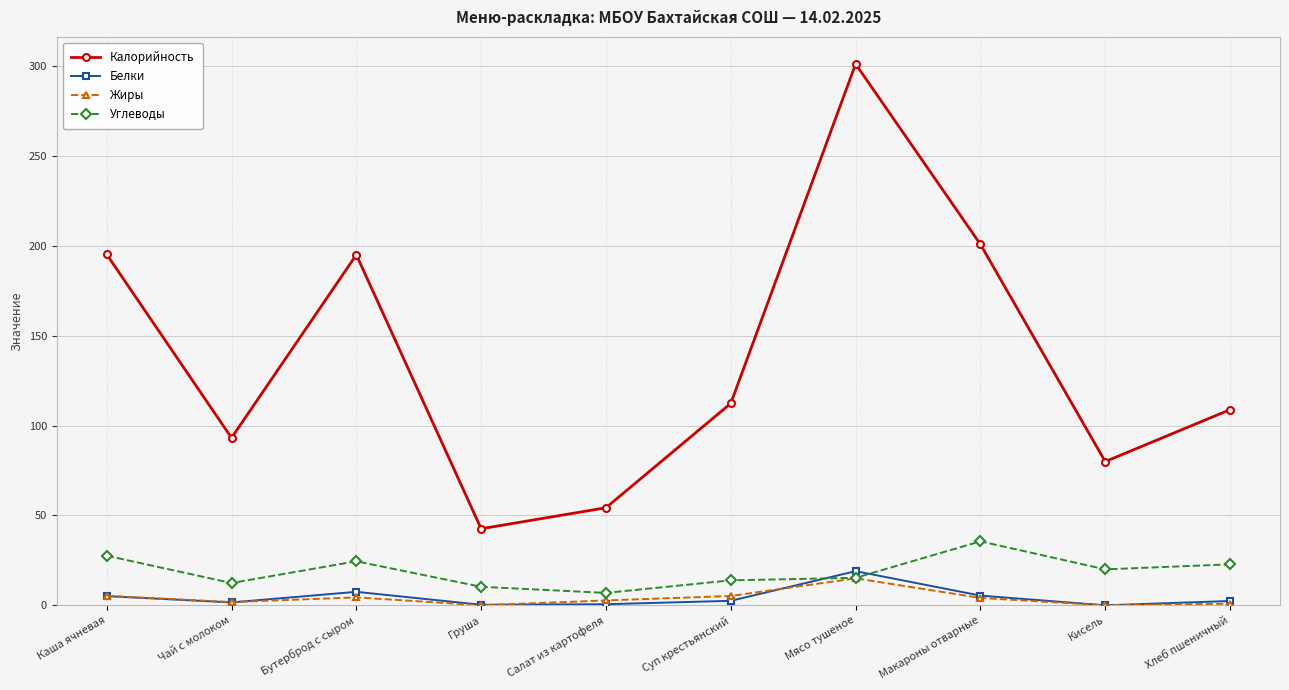

At which category is the sum across all series the highest?

Мясо тушеное